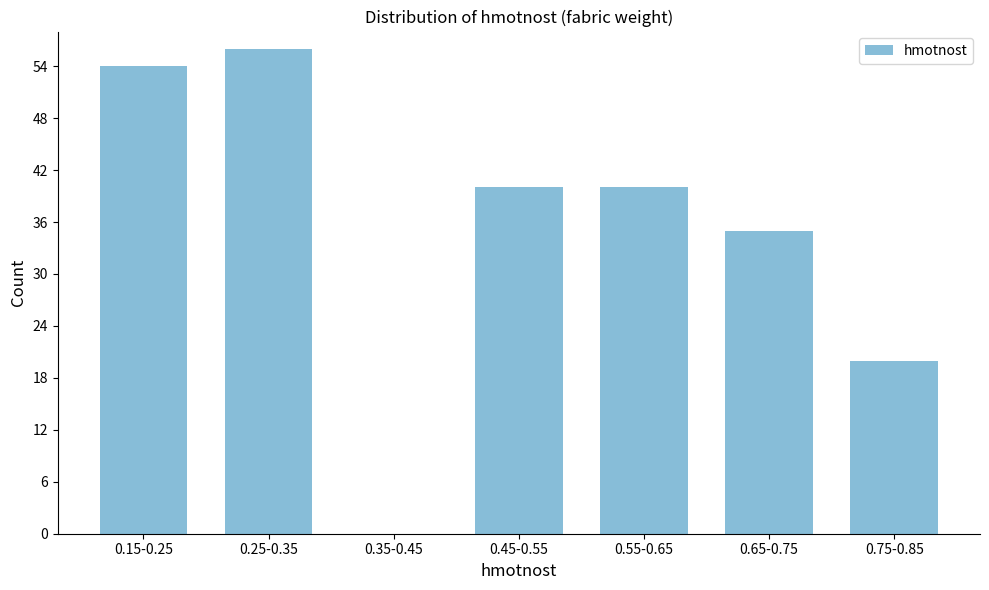

Reading left to right, list all the values displayed in this chart.

0.15-0.25=54	0.25-0.35=56	0.35-0.45=0	0.45-0.55=40	0.55-0.65=40	0.65-0.75=35	0.75-0.85=20